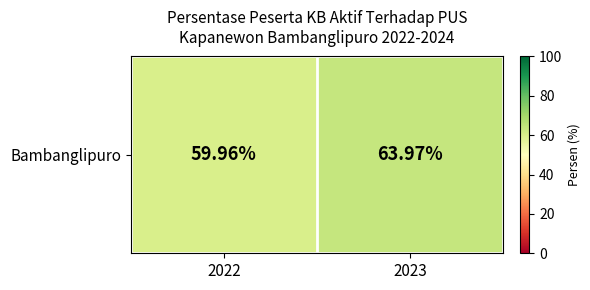

Reading left to right, transcribe all the data shown in this chart.

2022=60.0	2023=64.0